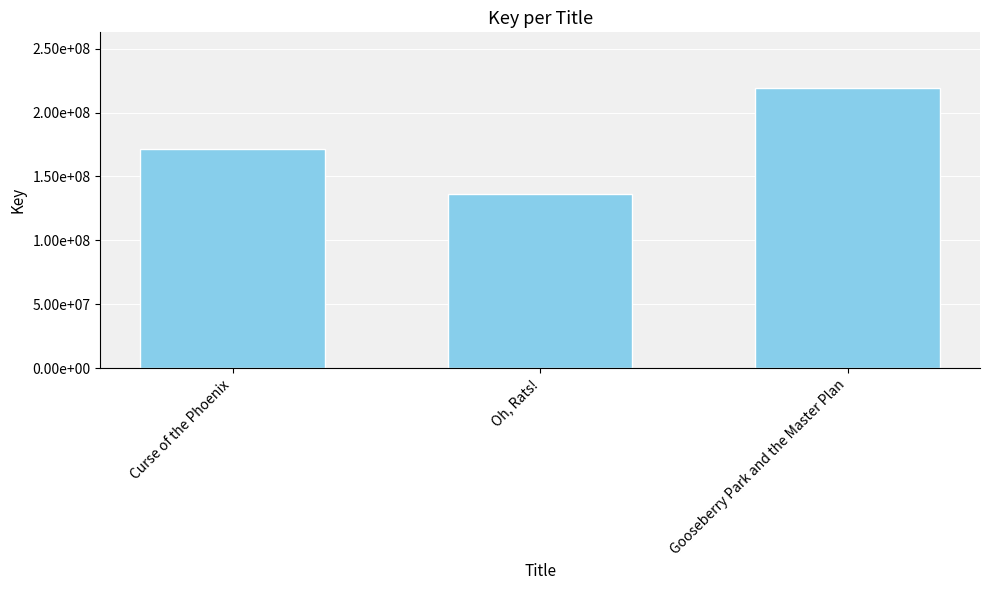

Rank the categories by value from lowest to highest.

Oh, Rats!, Curse of the Phoenix, Gooseberry Park and the Master Plan